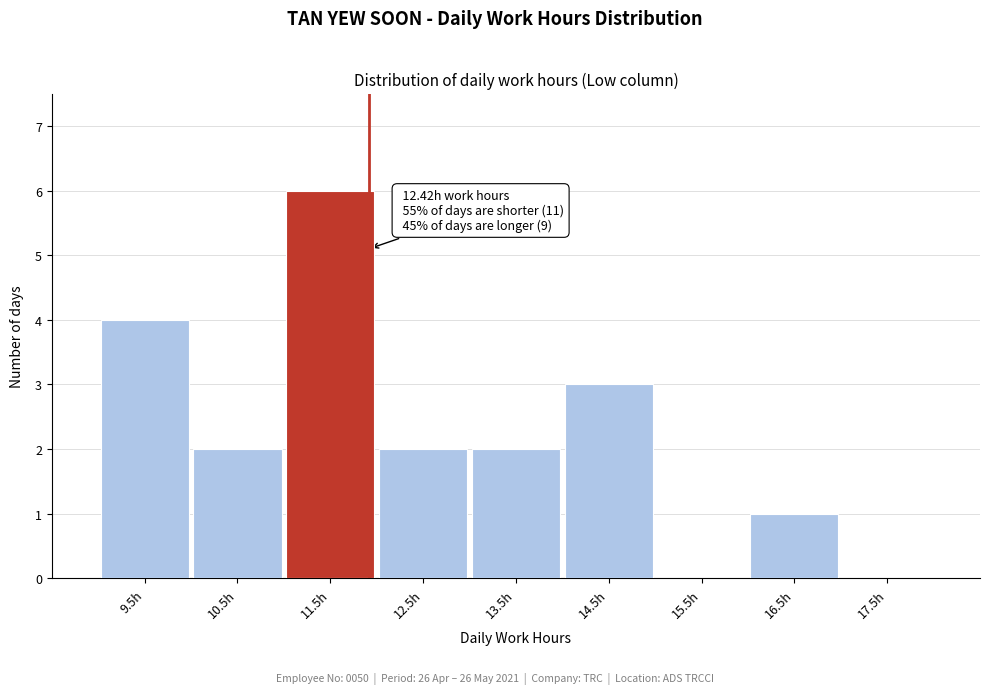

Reading left to right, transcribe all the data shown in this chart.

9.5h=4	10.5h=2	11.5h=6	12.5h=2	13.5h=2	14.5h=3	15.5h=0	16.5h=1	17.5h=0